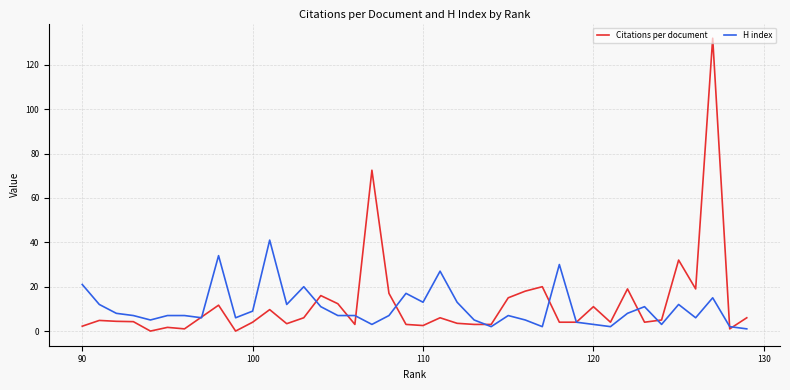

How many times do H index and Citations per document cross each other?

12